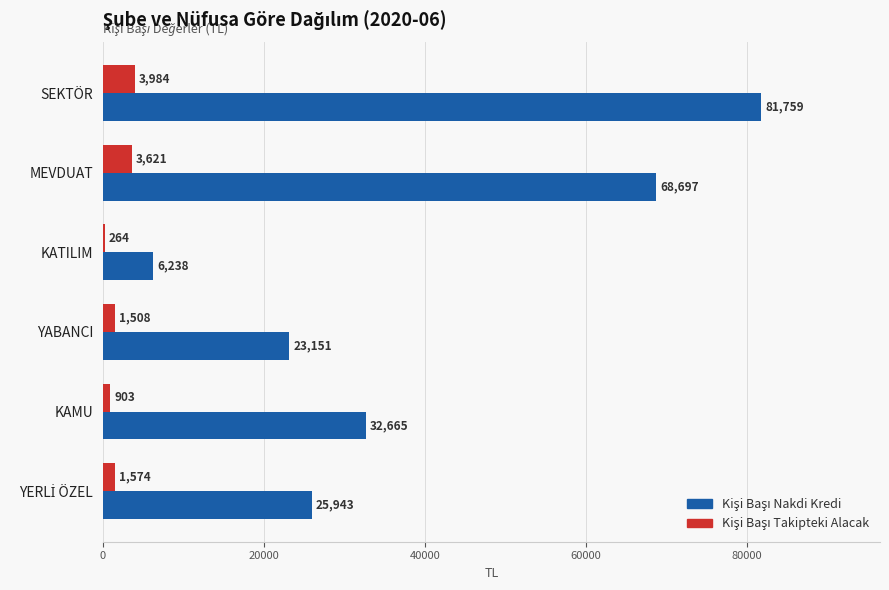

At which category is the sum across all series the highest?

SEKTÖR